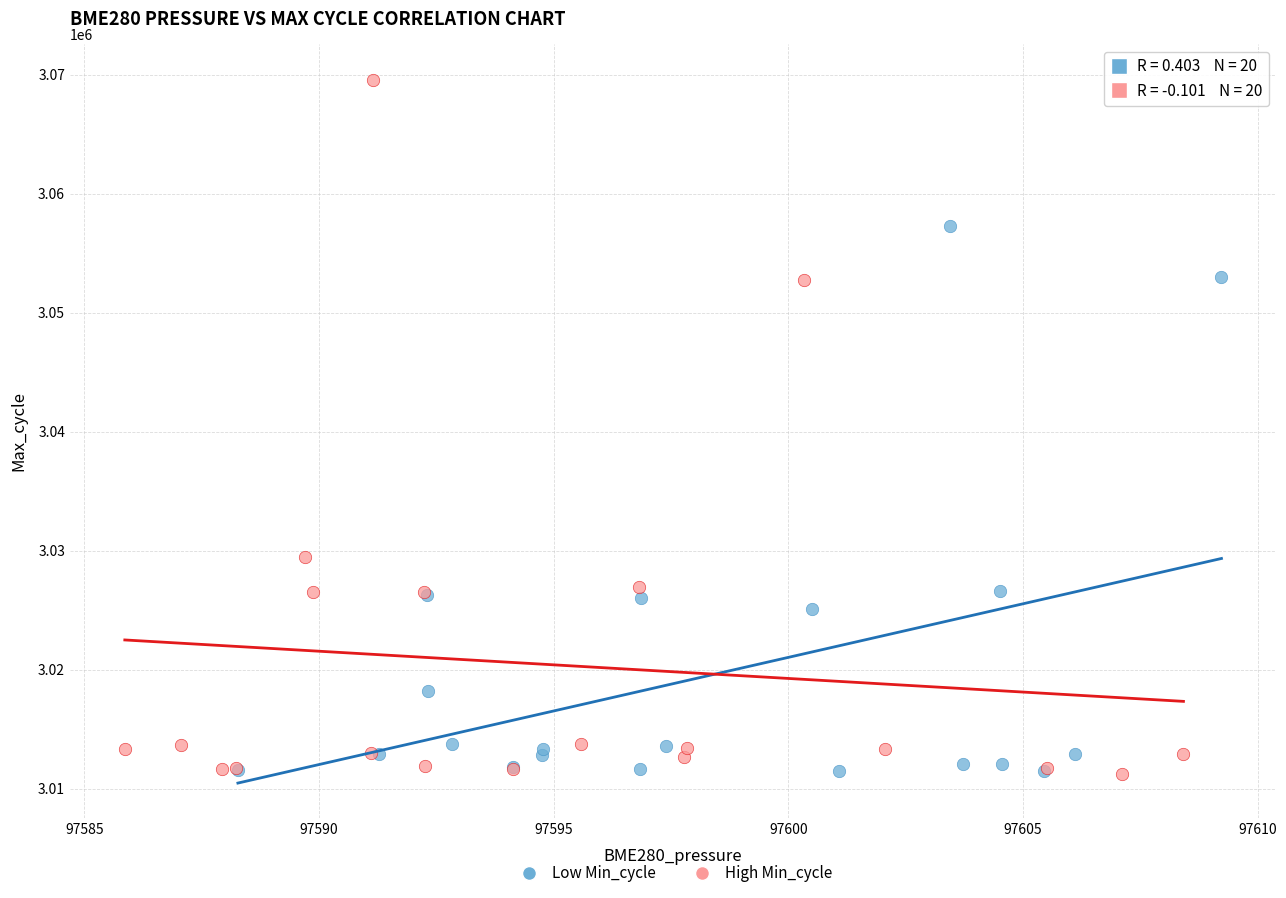

What are all the series names shown in the legend?

Low Min_cycle, High Min_cycle